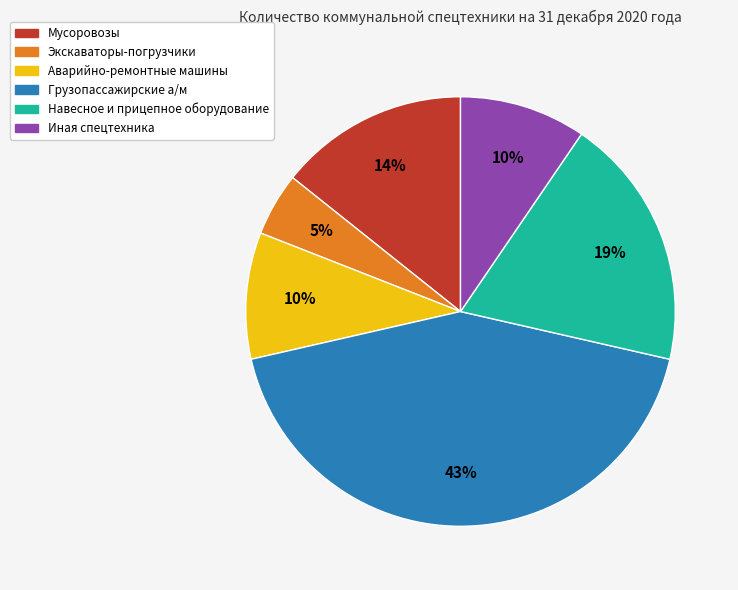

To the nearest percent, what is the difference between the largest and smallest slice percentages?

38%